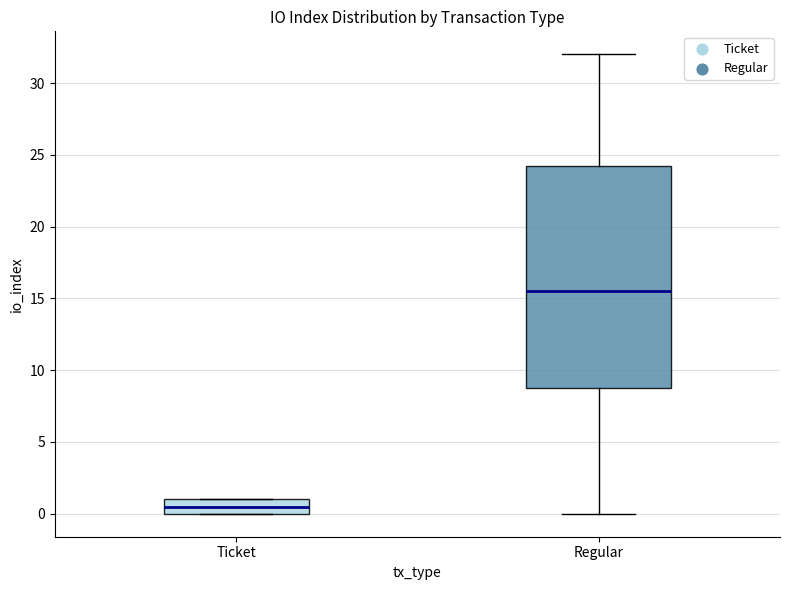

Which box is the tallest, from its lower edge to its upper edge?

Regular